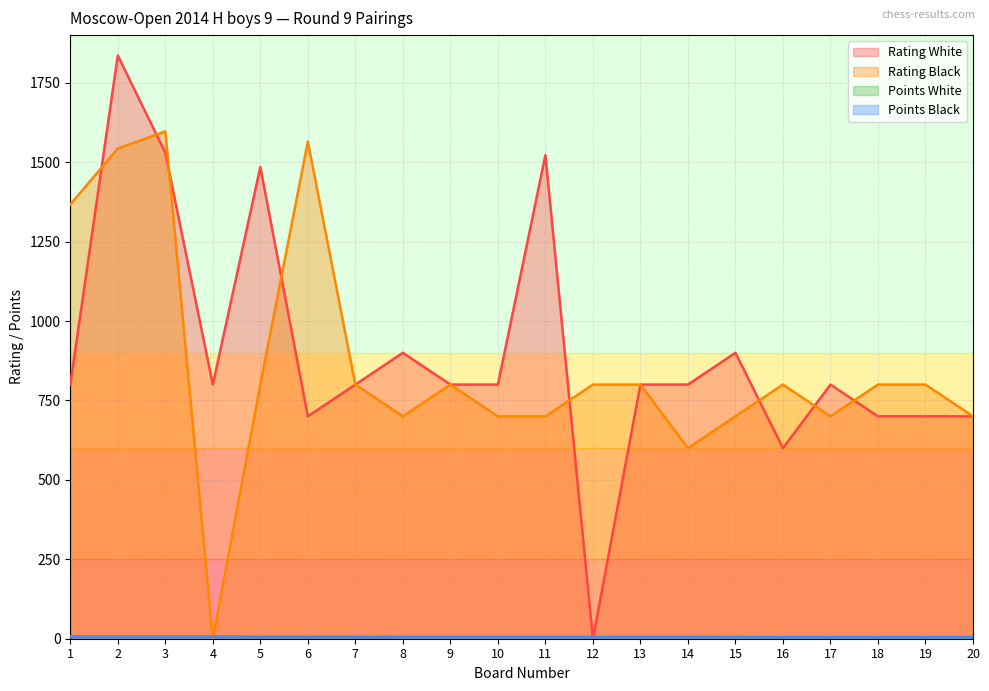

What is the spread (max minus min) of values at 4?

800.0